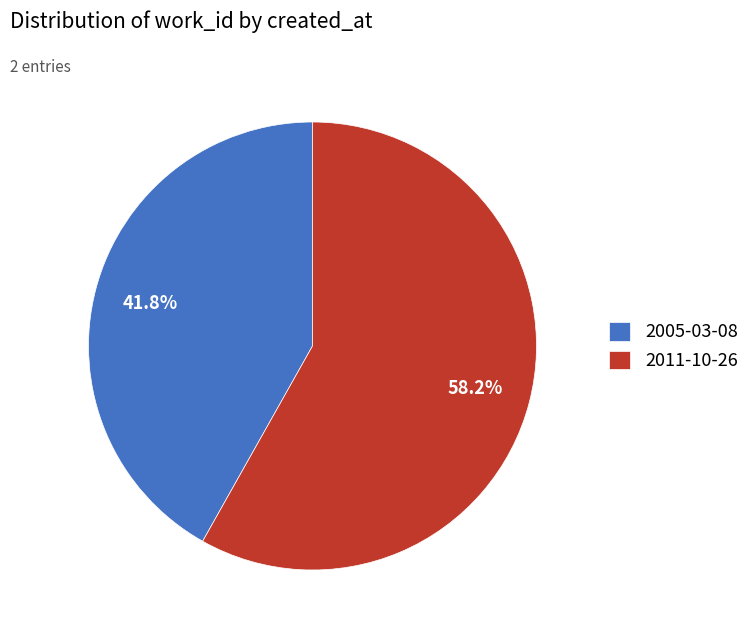

To the nearest percent, what is the difference between the largest and smallest slice percentages?

16%